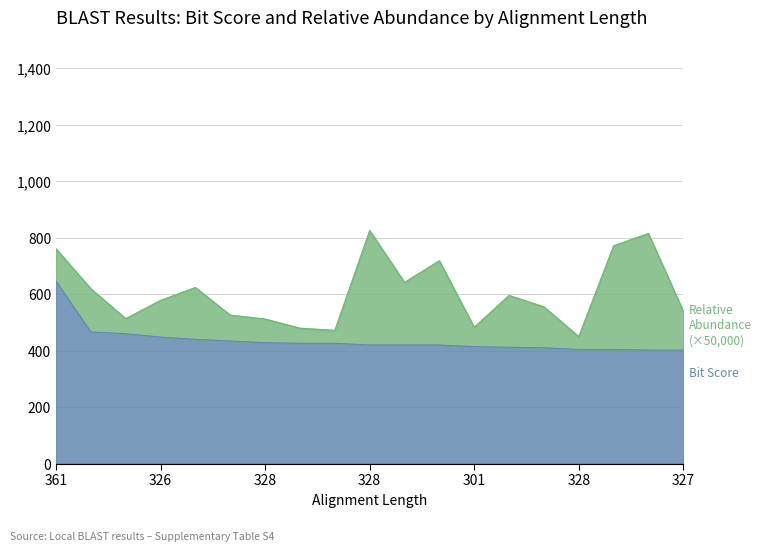

What is the label of the 16th point from the left?

328